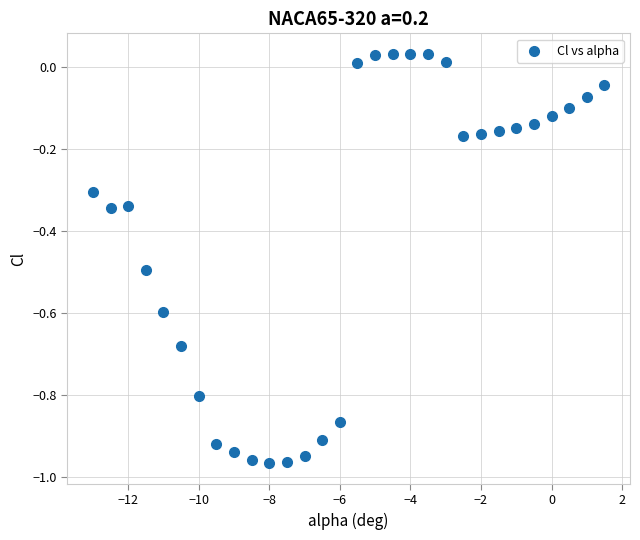

What is the range of X values (max minus min)?

14.5